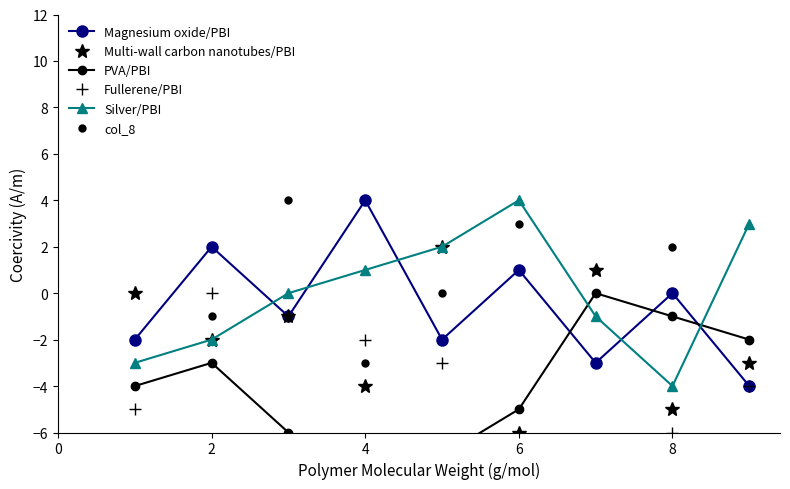

At which label does Magnesium oxide/PBI reach its peak?

4